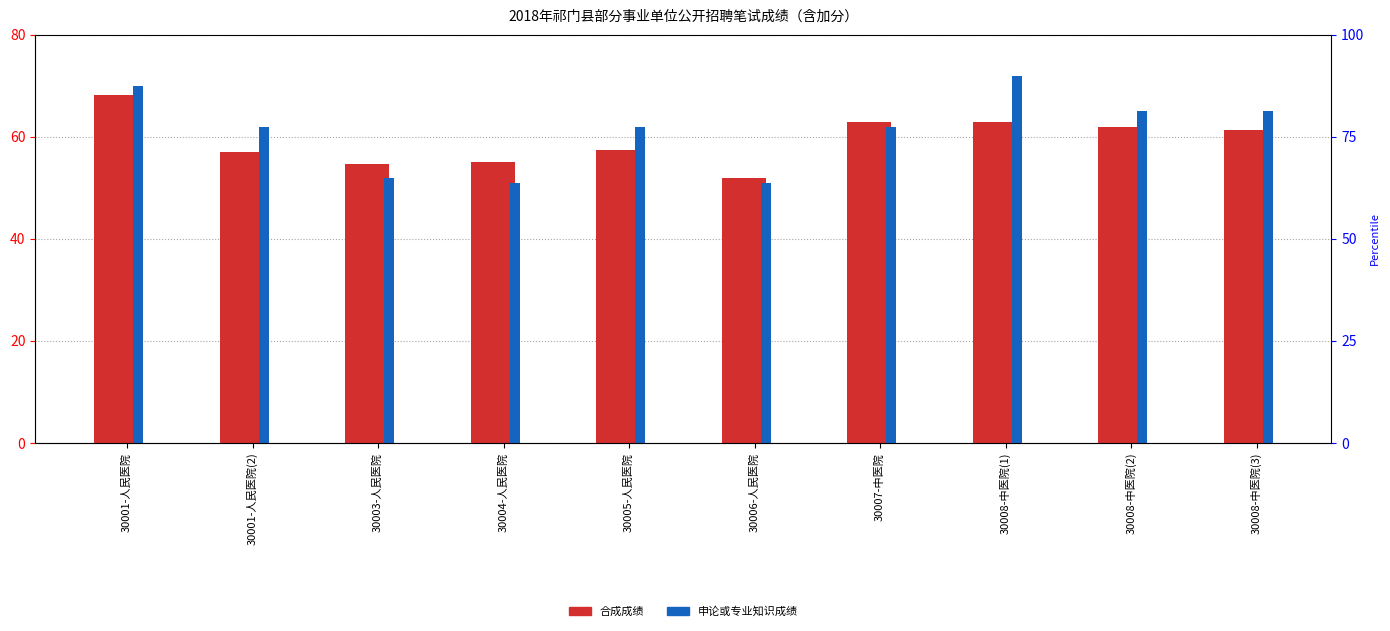

At how many categories does at least one series exceed 56?

7